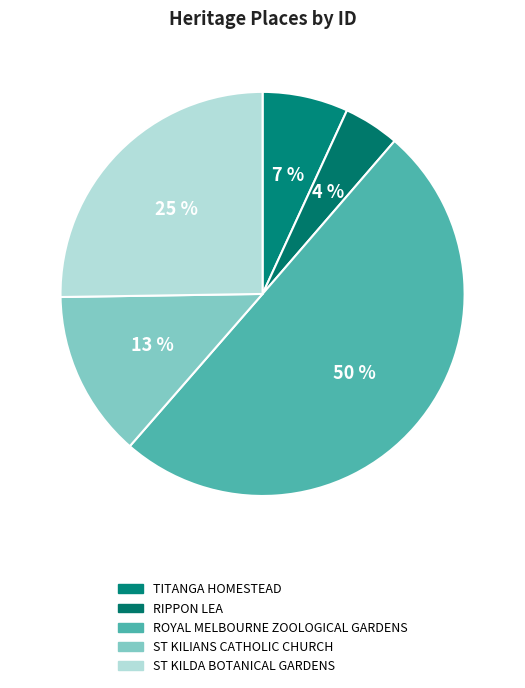

Between TITANGA HOMESTEAD and ST KILDA BOTANICAL GARDENS, which is larger?

ST KILDA BOTANICAL GARDENS